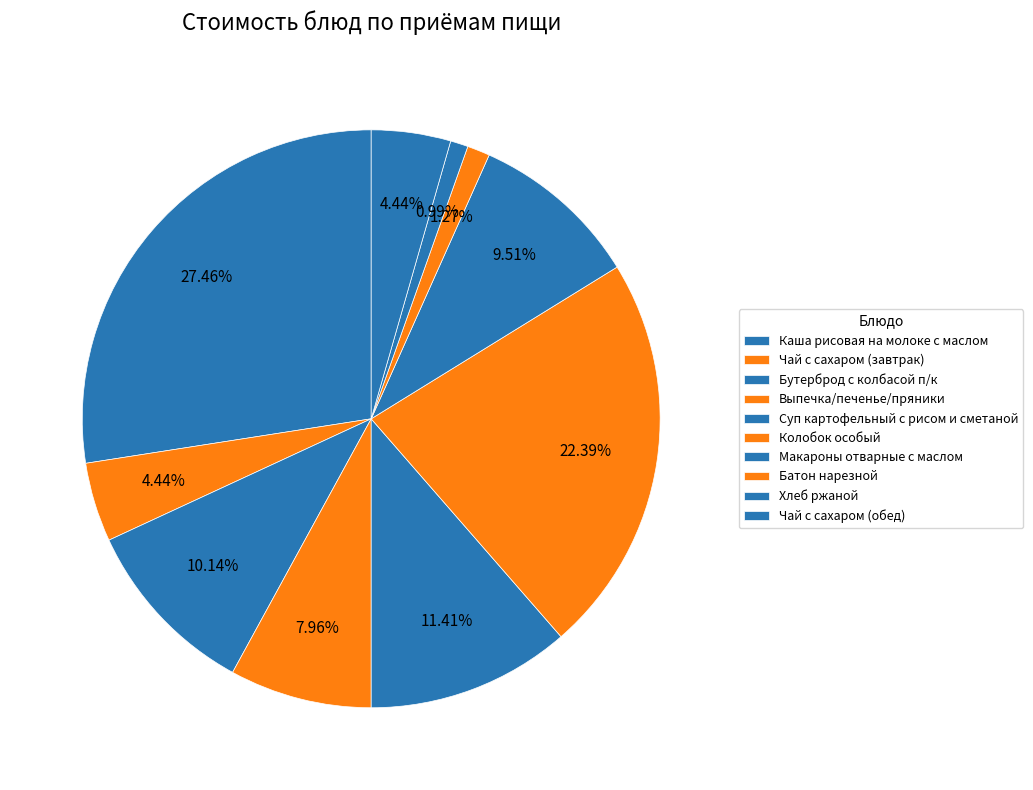

Combined, what portion of the pie is Чай с сахаром (обед) and Макароны отварные с маслом?

13.9%